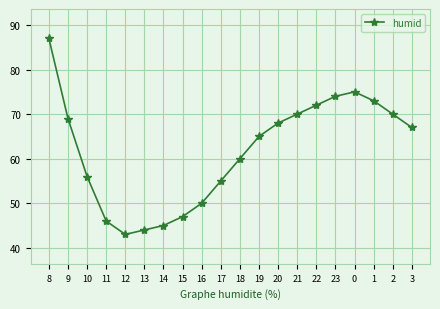

Between 16 and 18, which is larger?

18